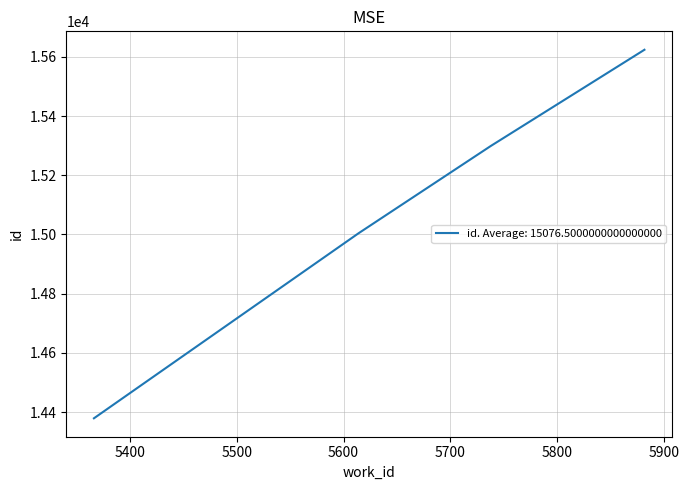

True or false: the data has more than 2 interior local peaks.

False